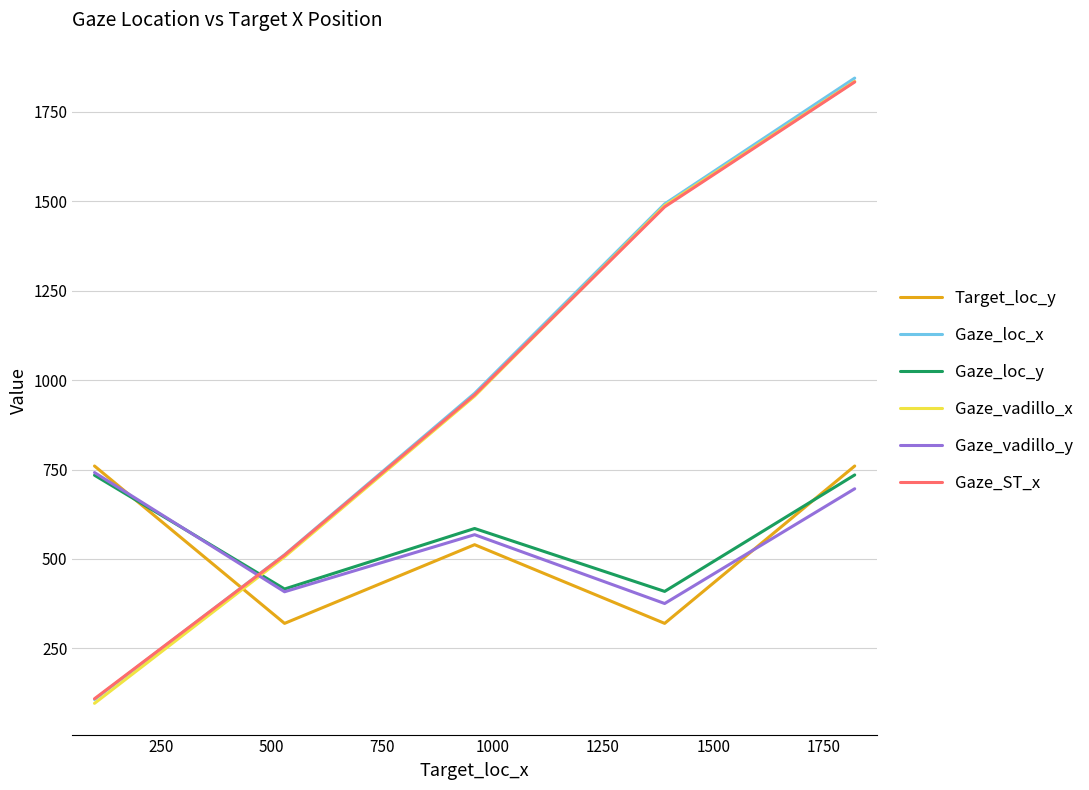

What is the sum of all Gaze_loc_x values?

4919.5